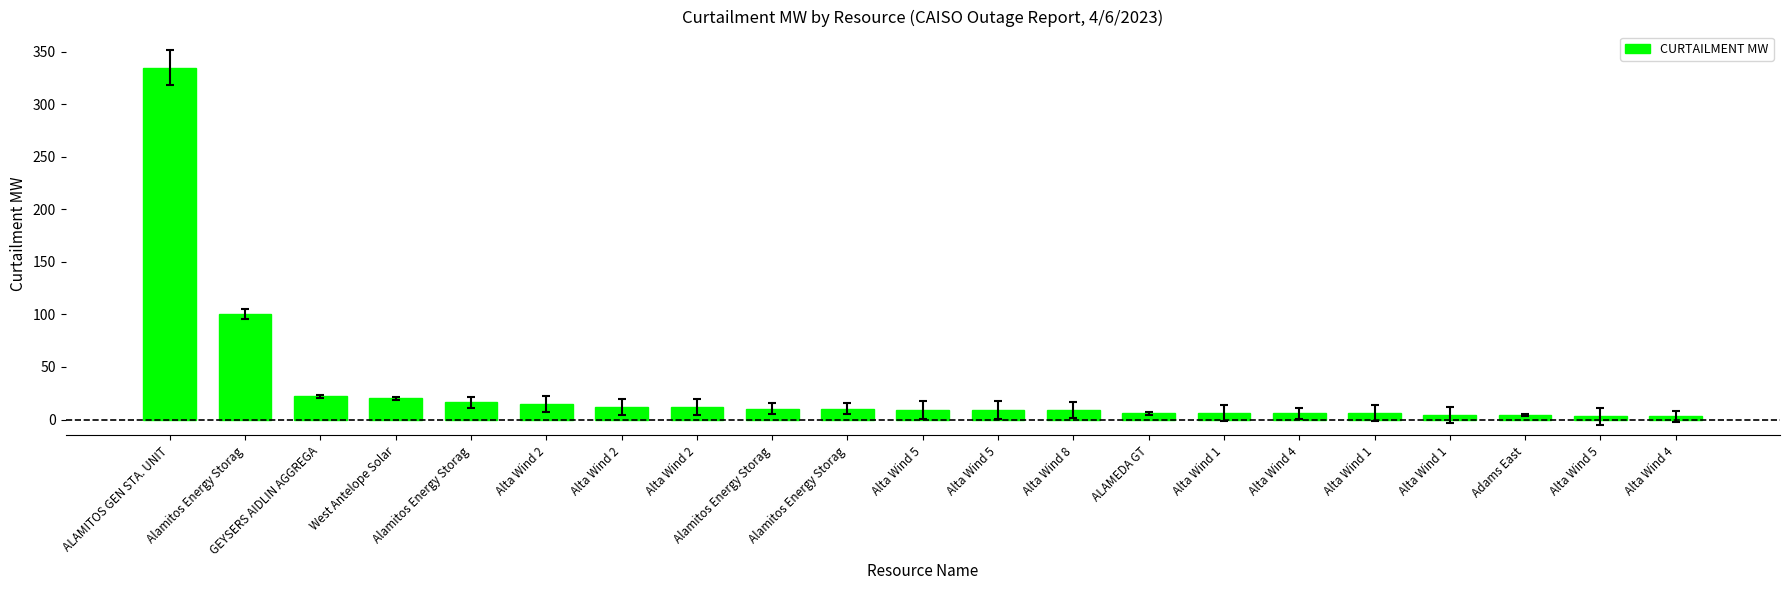

How many distinct data groups are displayed?

1